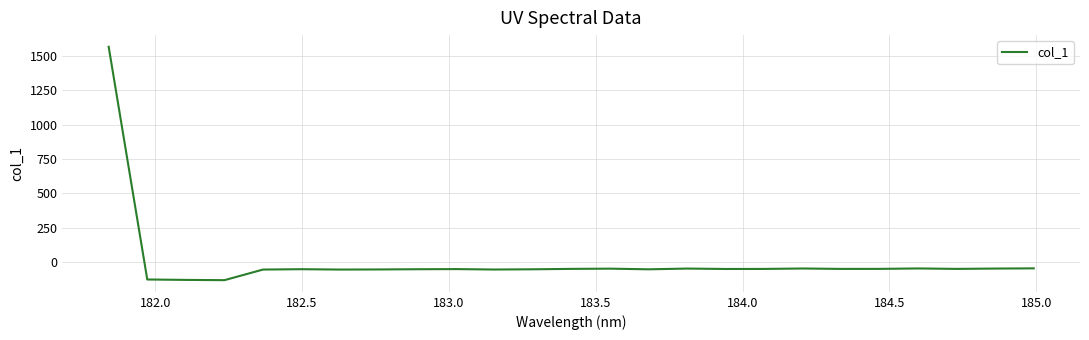

What is the minimum value shown in the chart?

-131.4